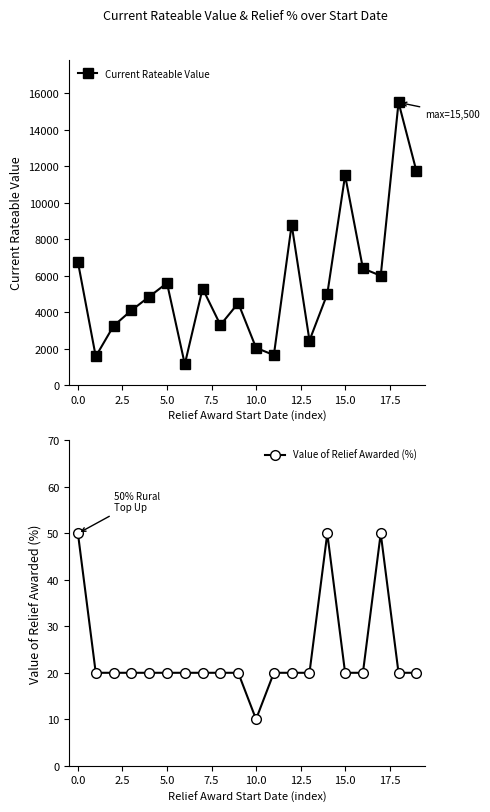

True or false: Current Rateable Value and Value of Relief Awarded (%) intersect in this chart.

False